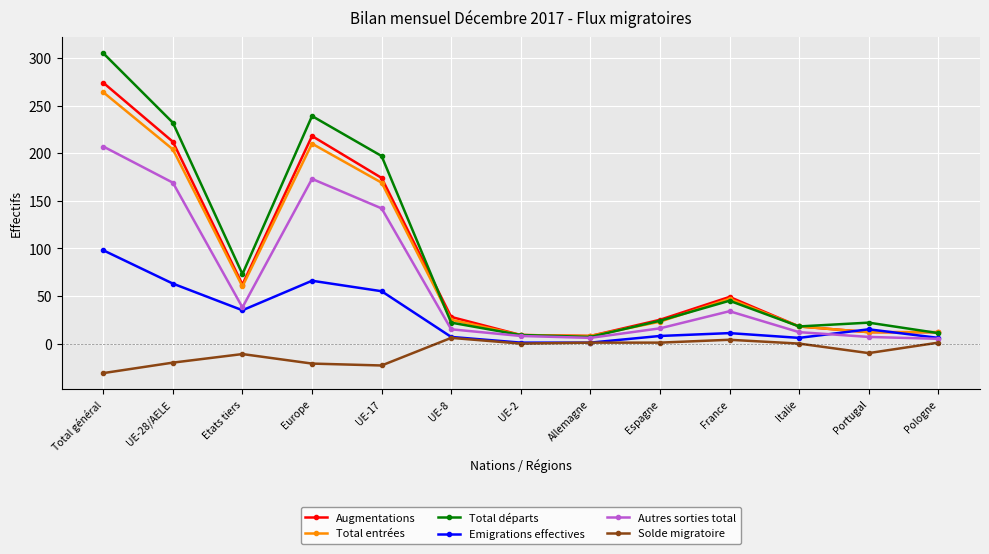

Which series has the largest range (max minus min)?

Total départs